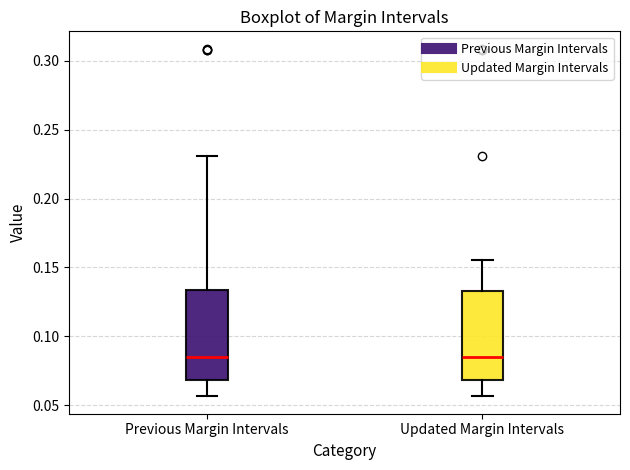

Reading left to right, transcribe this box plot: for each box, give where its median line is, the range the box spans, and where its two whiskers end, as read against the y-axis. The values are not printed on the chart, so give them approximately, as read against the axis.

Previous Margin Intervals: median 0.085, box 0.070 to 0.135, whiskers 0.055 to 0.230
Updated Margin Intervals: median 0.085, box 0.070 to 0.135, whiskers 0.055 to 0.155